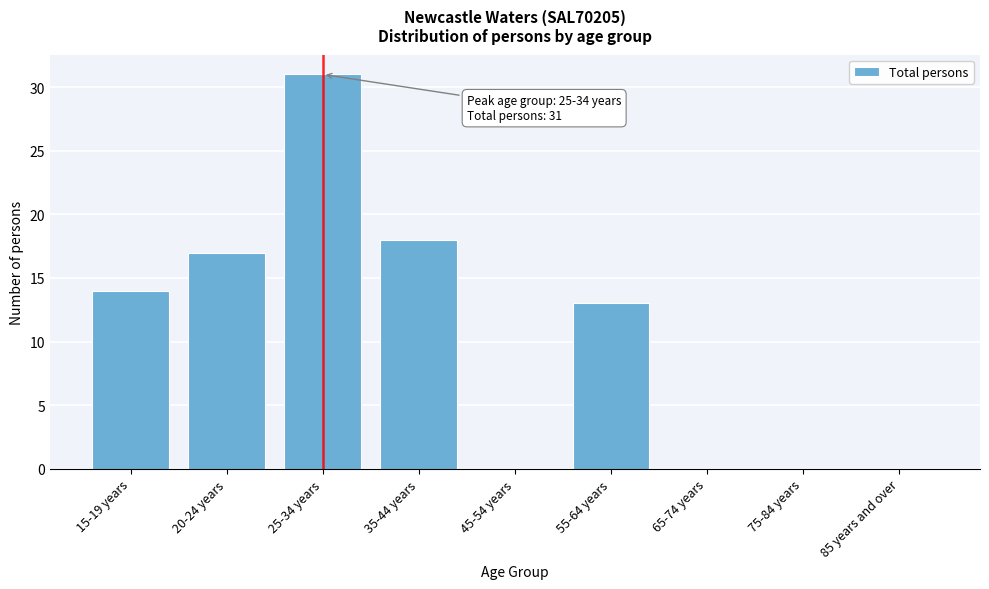

Reading right to left, extract all data points from this chart.

85 years and over=0	75-84 years=0	65-74 years=0	55-64 years=13	45-54 years=0	35-44 years=18	25-34 years=31	20-24 years=17	15-19 years=14